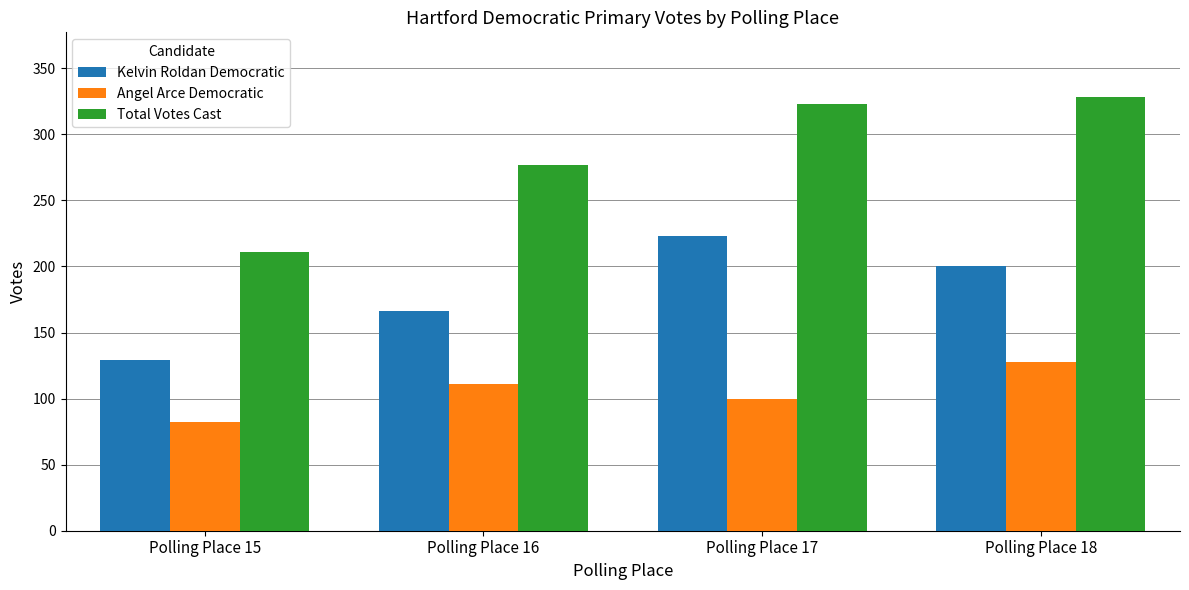

How many series are shown in this chart?

3